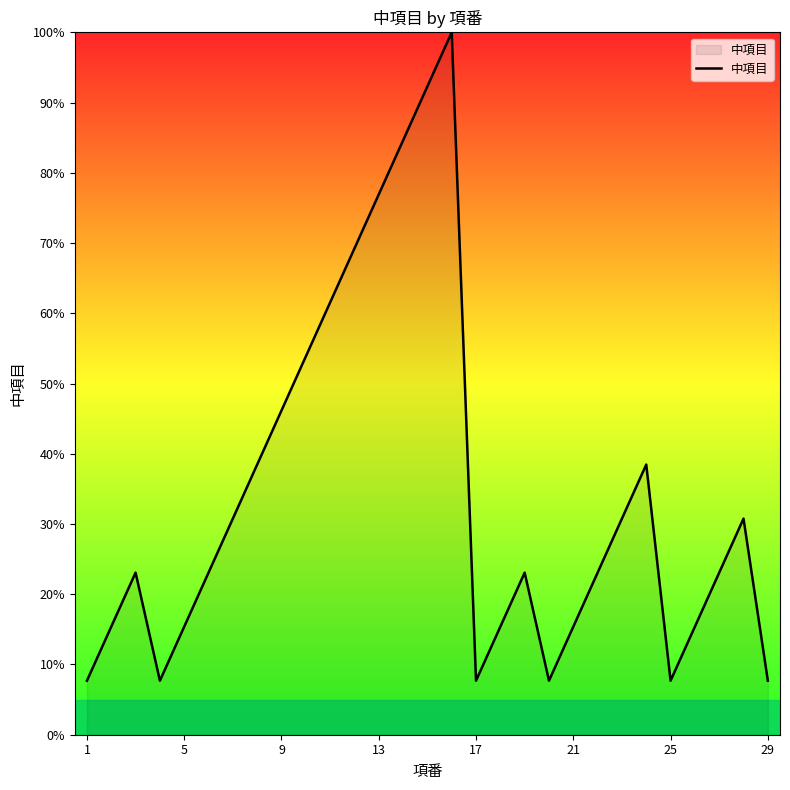

What is the difference between the maximum and minimum values?

92.3